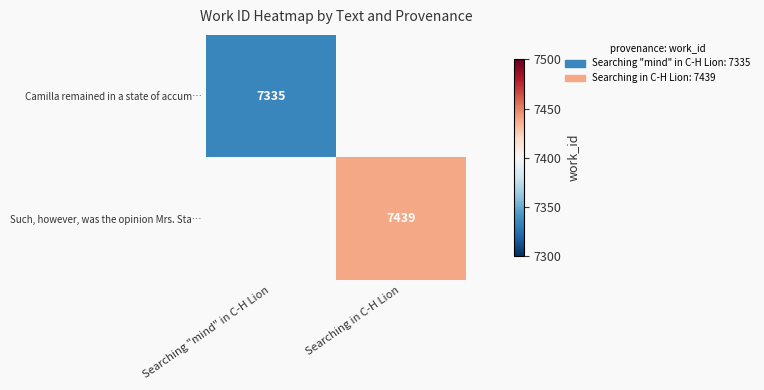

The value of Such, however, was the opinion Mrs. Sta… at Searching in C-H Lion is 7439. True or false?

True